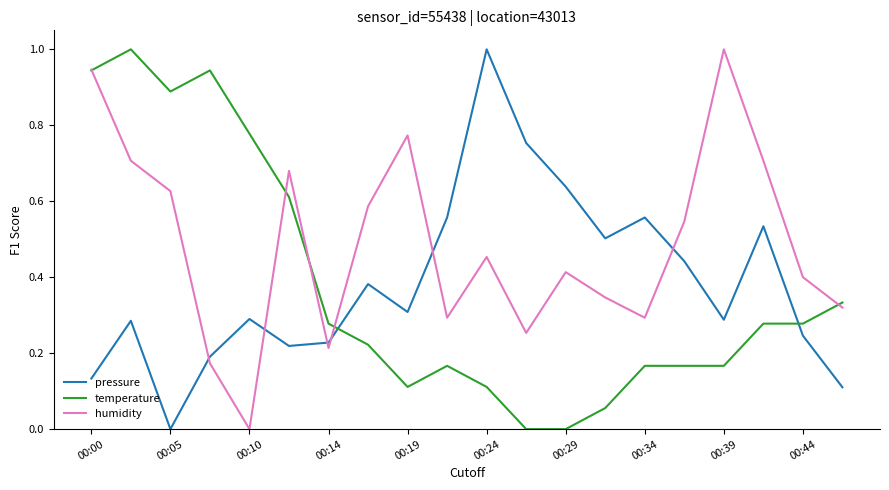

In pressure, how many points are higher than both neighbors (excluding endpoints)?

6